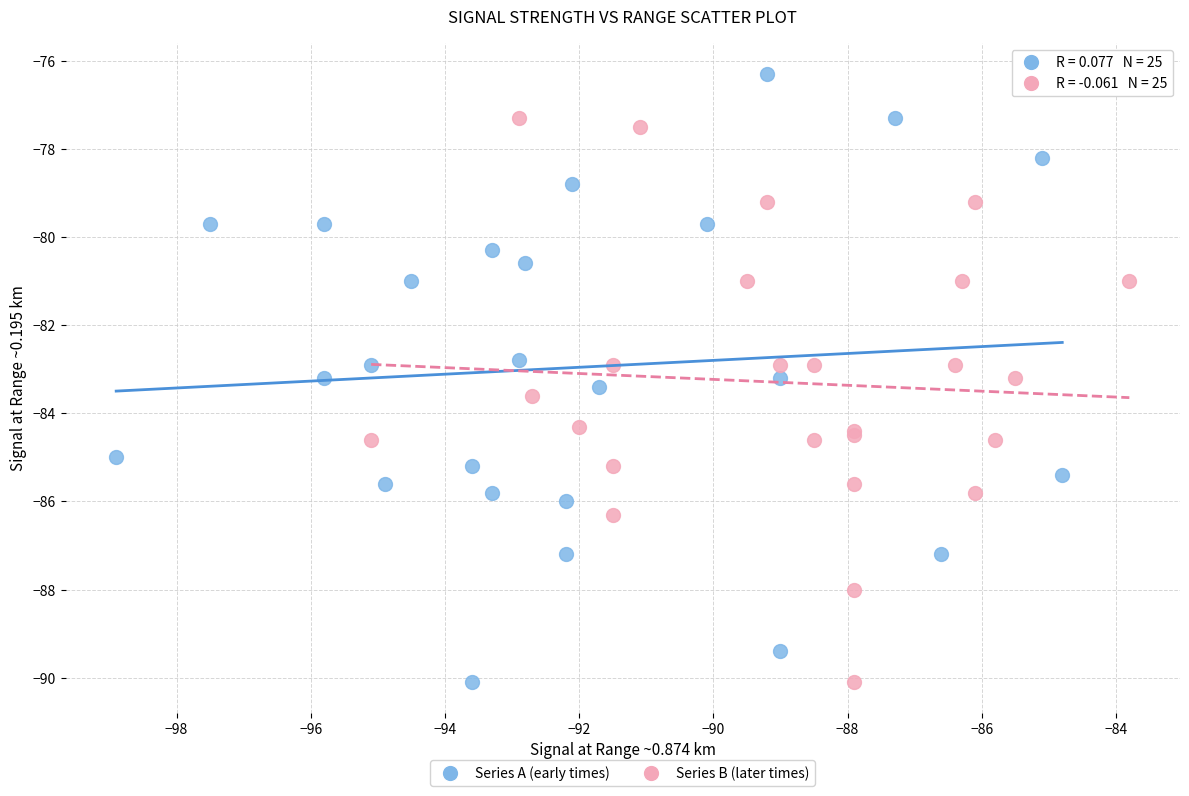

Which series has the widest spread of Y values?

Series A (early times)